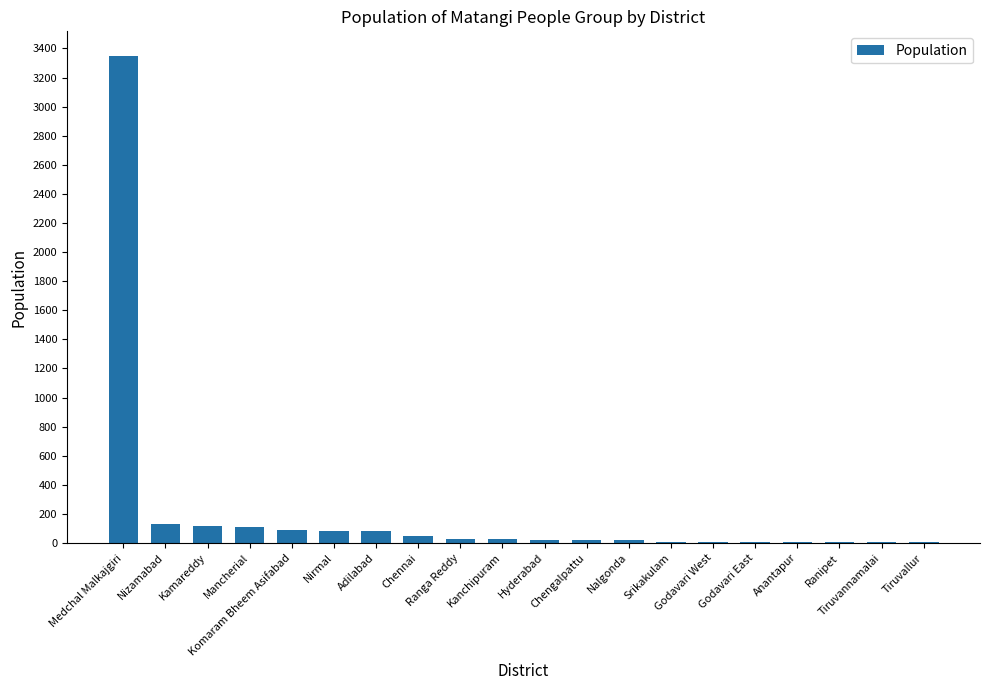

What is the maximum value shown in the chart?

3350